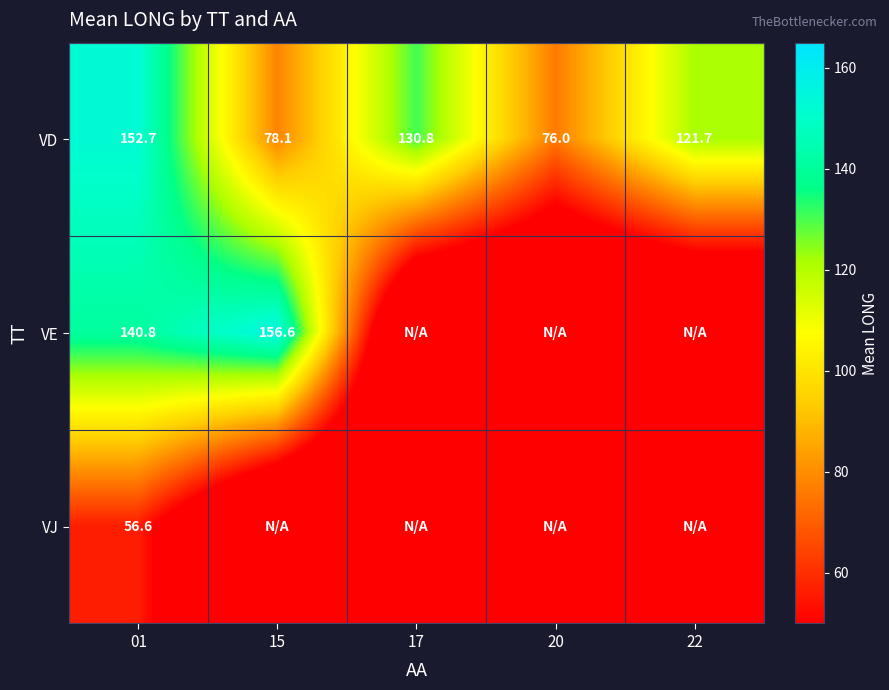

What is the minimum value for VD?

76.0